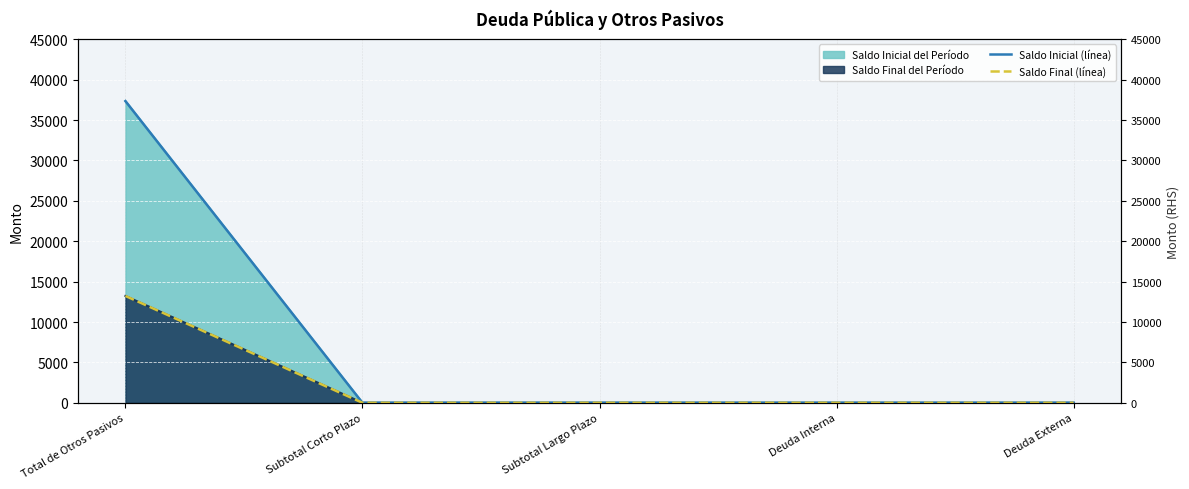

Is it true that Saldo Final del Período equals 13222.5 at Total de Otros Pasivos?

True